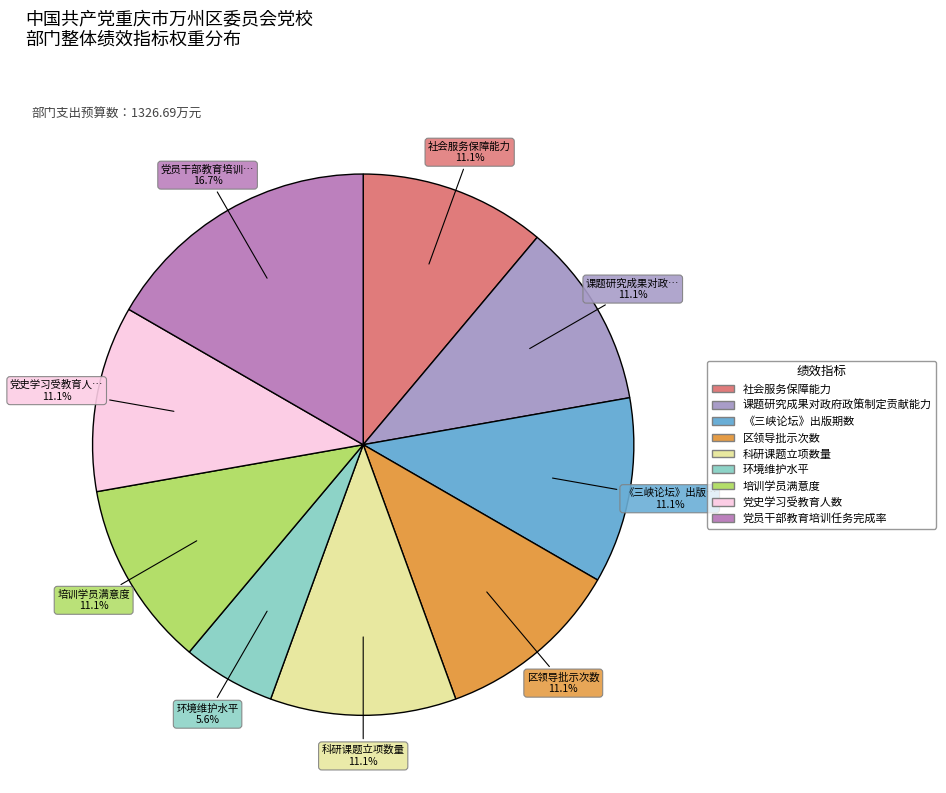

True or false: 《三峡论坛》出版期数 accounts for 11% of the total.

True